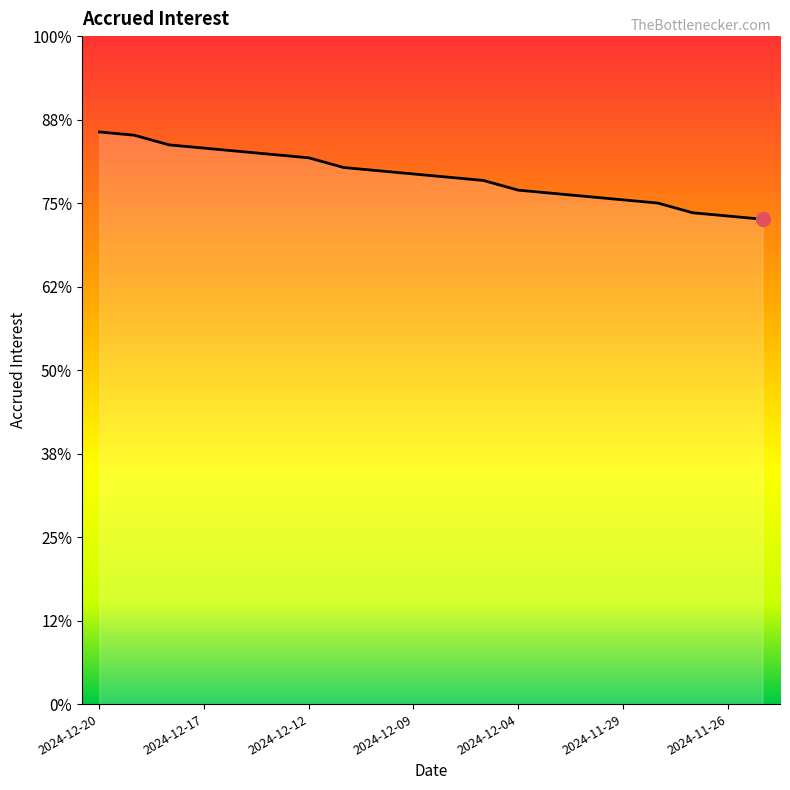

Is this an area chart (filled region under the line)?

Yes